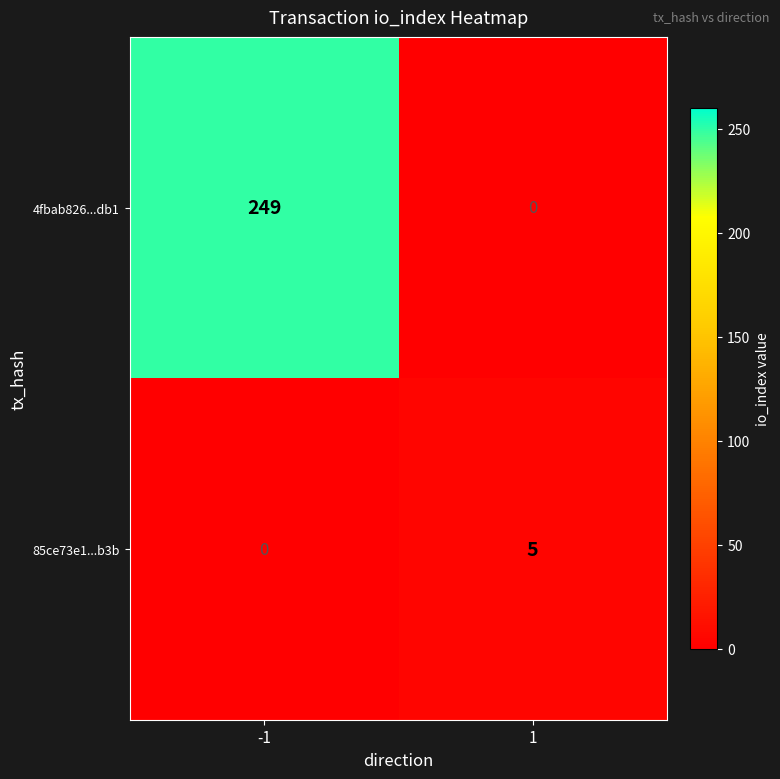

Rank the series by their maximum value, from highest to lowest.

4fbab826...db1, 85ce73e1...b3b